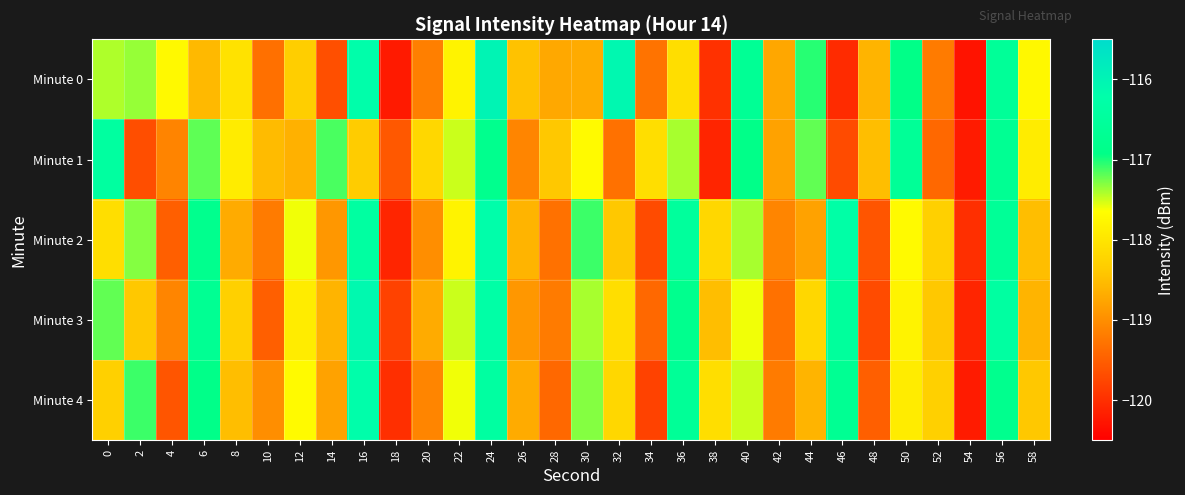

Reading right to left, list all the values displayed in this chart.

Minute 0: 58=-117.7	56=-116.6	54=-120.3	52=-119.2	50=-116.9	48=-118.6	46=-120.0	44=-117.0	42=-118.7	40=-116.7	38=-120.0	36=-118.1	34=-119.3	32=-116.1	30=-118.7	28=-118.7	26=-118.4	24=-116.0	22=-117.8	20=-119.2	18=-120.2	16=-116.2	14=-119.7	12=-118.3	10=-119.3	8=-118.0	6=-118.5	4=-117.7	2=-117.3	0=-117.4
Minute 1: 58=-117.9	56=-116.7	54=-120.2	52=-119.4	50=-116.6	48=-118.5	46=-119.7	44=-117.2	42=-118.8	40=-116.9	38=-120.1	36=-117.4	34=-118.1	32=-119.3	30=-117.7	28=-118.4	26=-119.1	24=-116.8	22=-117.5	20=-118.2	18=-119.6	16=-118.3	14=-117.1	12=-118.6	10=-118.5	8=-117.9	6=-117.2	4=-119.1	2=-119.7	0=-116.4
Minute 2: 58=-118.5	56=-116.6	54=-120.0	52=-118.3	50=-117.7	48=-119.6	46=-116.3	44=-118.8	42=-119.1	40=-117.4	38=-118.2	36=-116.5	34=-119.7	32=-118.4	30=-117.1	28=-119.3	26=-118.6	24=-116.2	22=-117.8	20=-119.0	18=-120.1	16=-116.4	14=-118.9	12=-117.6	10=-119.2	8=-118.7	6=-116.8	4=-119.5	2=-117.3	0=-118.1
Minute 3: 58=-118.6	56=-116.4	54=-120.1	52=-118.4	50=-117.8	48=-119.7	46=-116.5	44=-118.2	42=-119.3	40=-117.6	38=-118.5	36=-116.8	34=-119.4	32=-118.1	30=-117.4	28=-119.2	26=-118.9	24=-116.3	22=-117.5	20=-118.7	18=-119.8	16=-116.1	14=-118.6	12=-117.9	10=-119.5	8=-118.3	6=-116.7	4=-119.1	2=-118.4	0=-117.2
Minute 4: 58=-118.4	56=-116.8	54=-120.2	52=-118.3	50=-117.9	48=-119.5	46=-116.7	44=-118.6	42=-119.2	40=-117.5	38=-118.1	36=-116.6	34=-119.8	32=-118.2	30=-117.3	28=-119.4	26=-118.7	24=-116.4	22=-117.6	20=-119.1	18=-120.0	16=-116.2	14=-118.8	12=-117.7	10=-119.0	8=-118.5	6=-116.9	4=-119.6	2=-117.1	0=-118.3